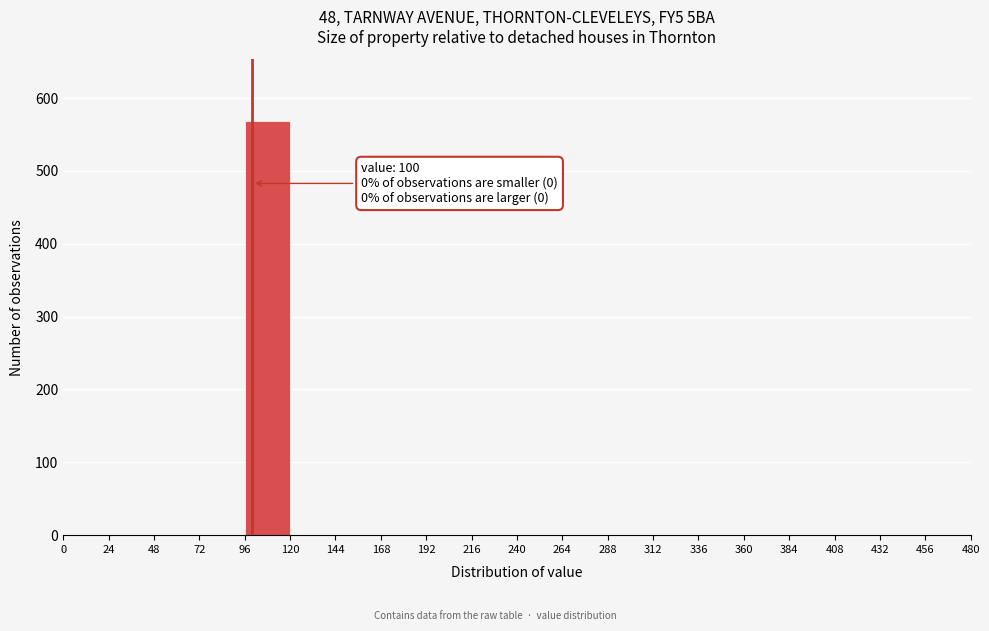

Over which range of the x-axis is the bar tallest?

96 to 120